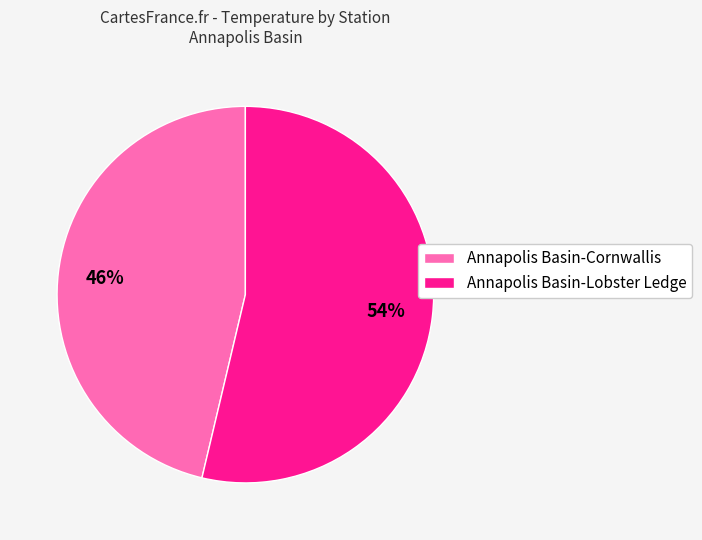

Count the number of slices in the pie.

2